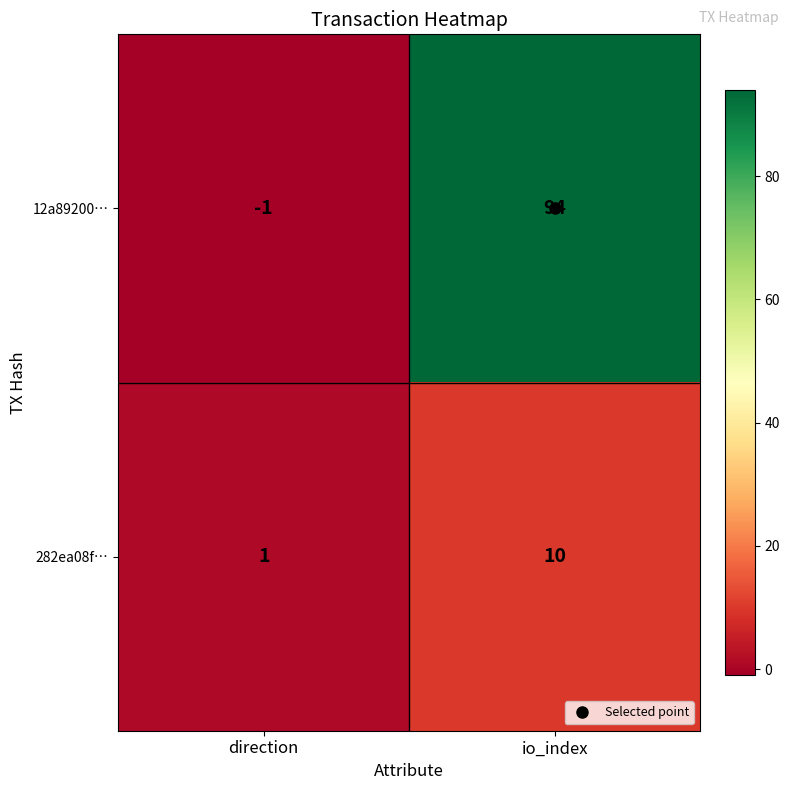

What is the sum of the 12a89200… values at io_index and direction?

93